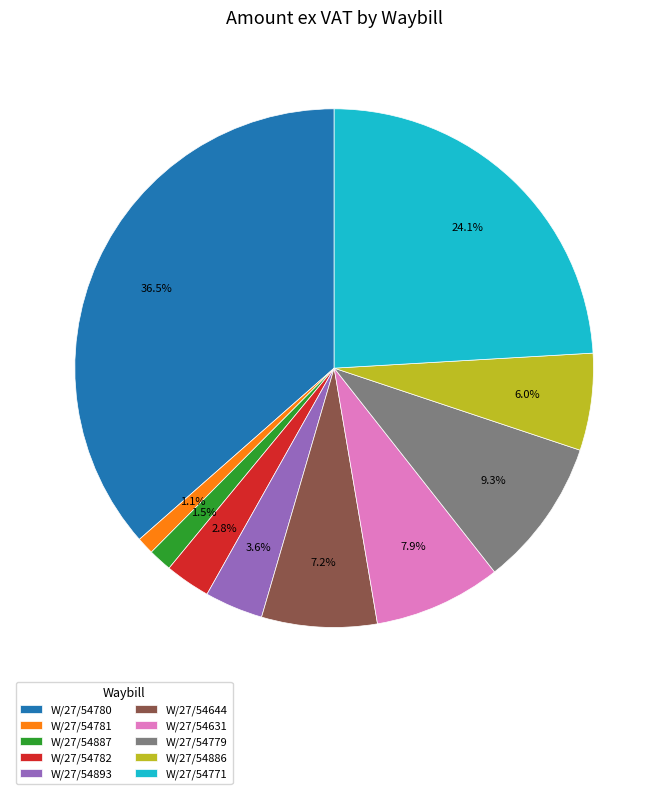

Between W/27/54893 and W/27/54780, which is larger?

W/27/54780